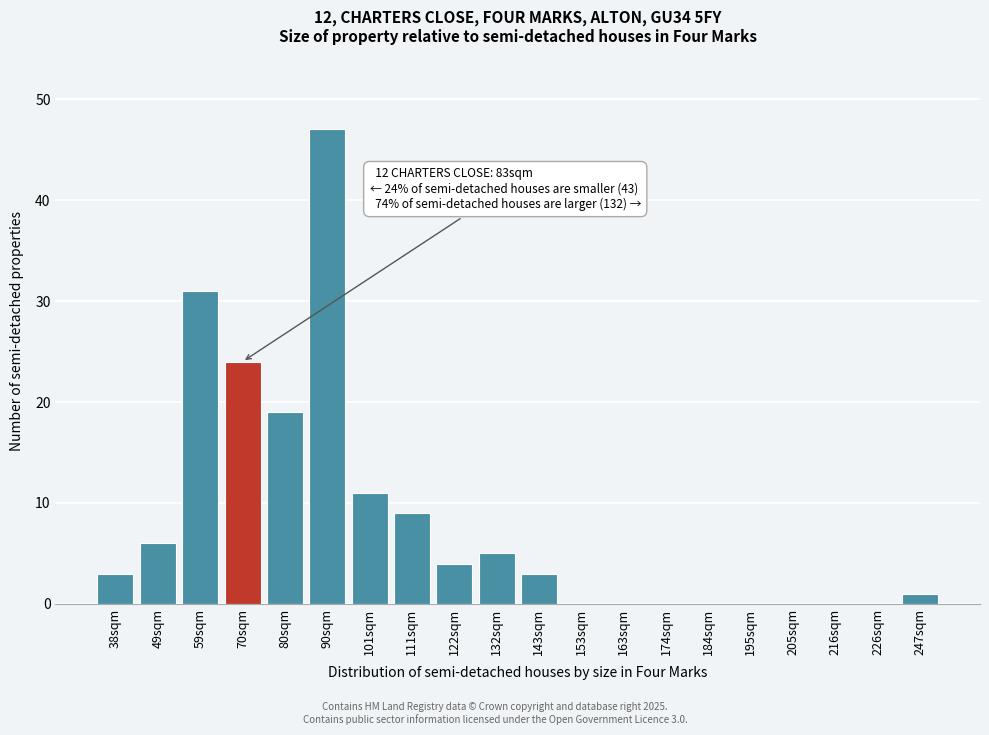

Reading left to right, extract all data points from this chart.

38sqm=3	49sqm=6	59sqm=31	70sqm=24	80sqm=19	90sqm=47	101sqm=11	111sqm=9	122sqm=4	132sqm=5	143sqm=3	153sqm=0	163sqm=0	174sqm=0	184sqm=0	195sqm=0	205sqm=0	216sqm=0	226sqm=0	247sqm=1